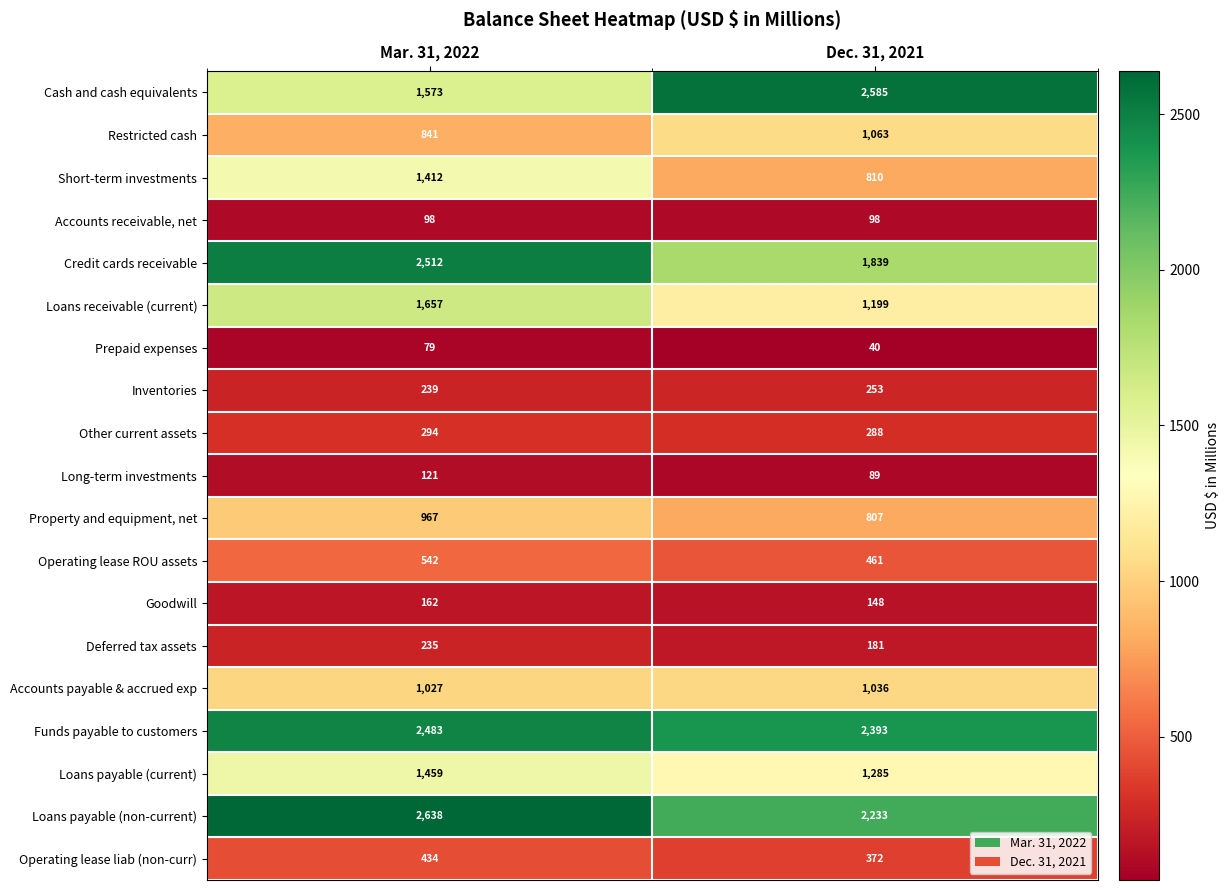

Is it true that Accounts payable & accrued exp equals 1036 at Dec. 31, 2021?

True